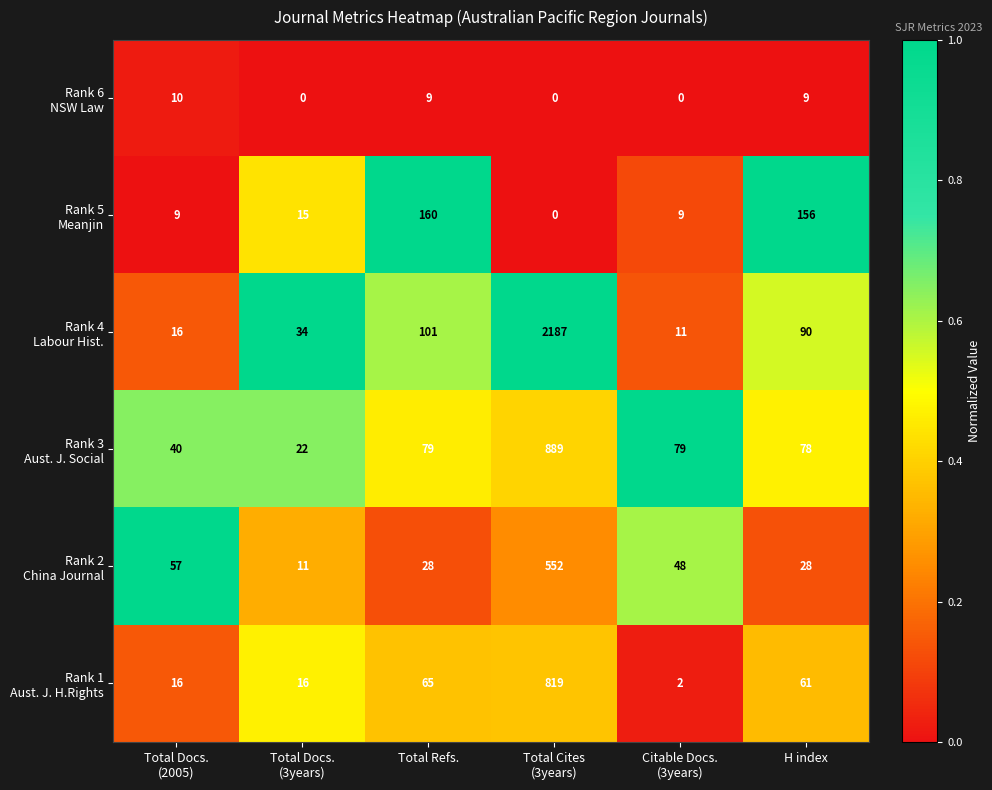

What is the maximum value shown in the chart?

2187